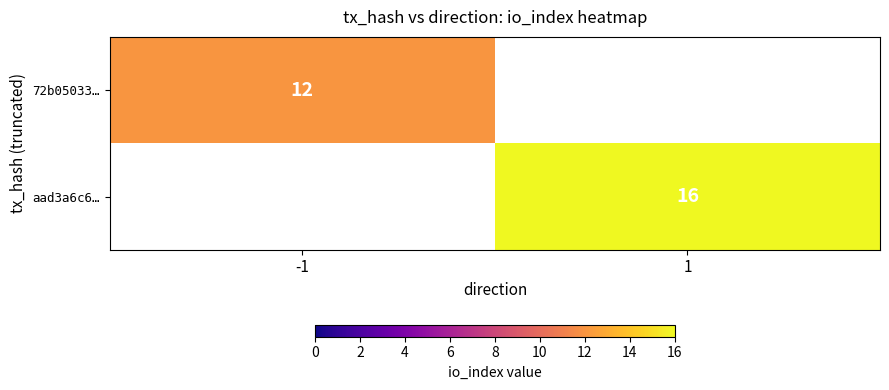

True or false: aad3a6c6… has a value of 27 at 1.

False